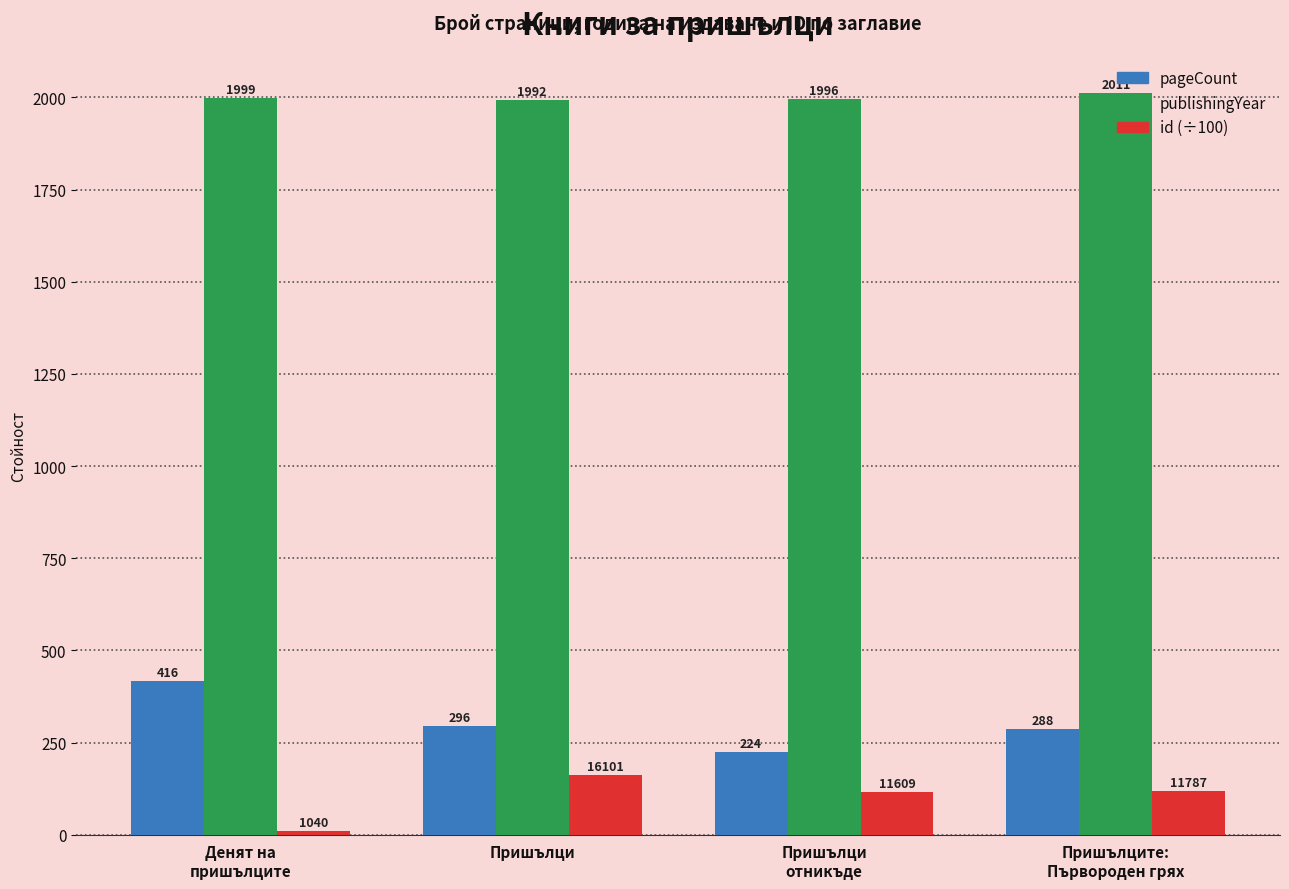

What is the difference between the maximum and minimum values in the publishingYear series?

19.0